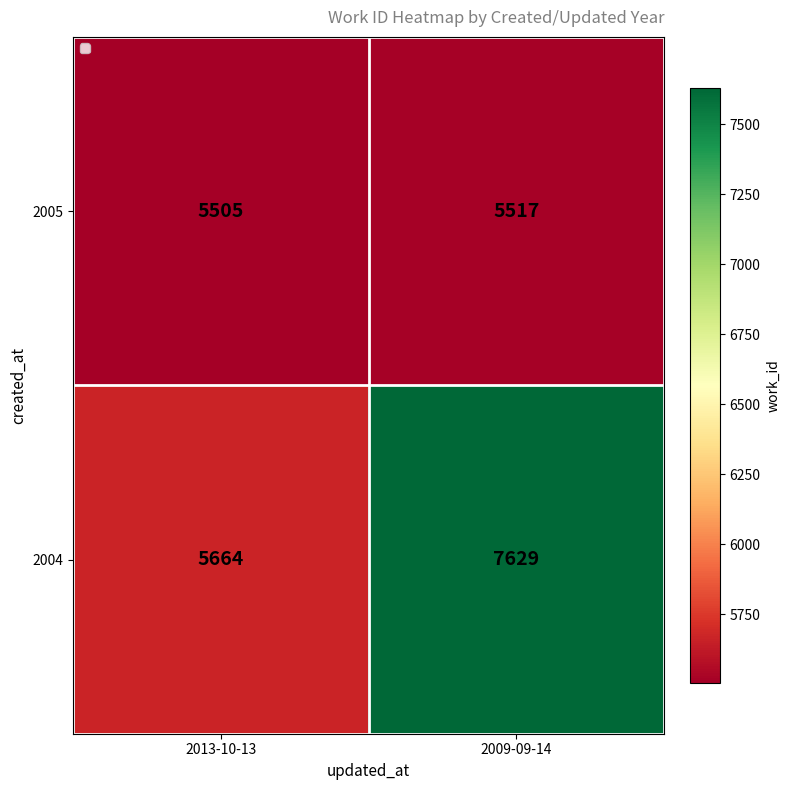

What is the average value of the 2005 series?

5511